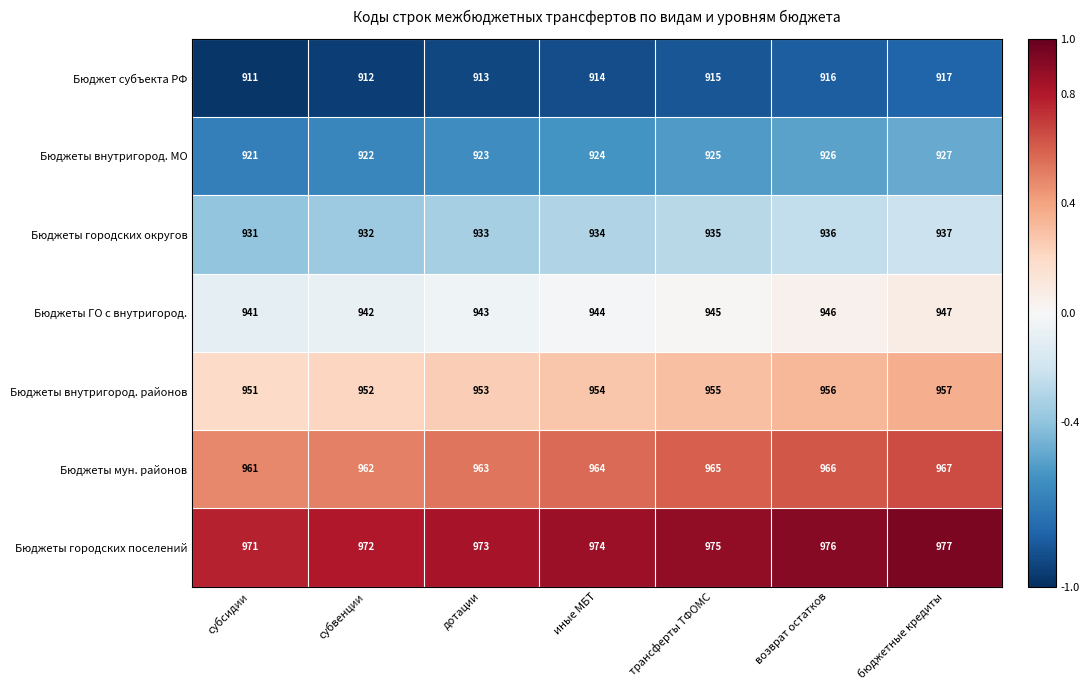

What is the spread (max minus min) of values at субвенции?

60